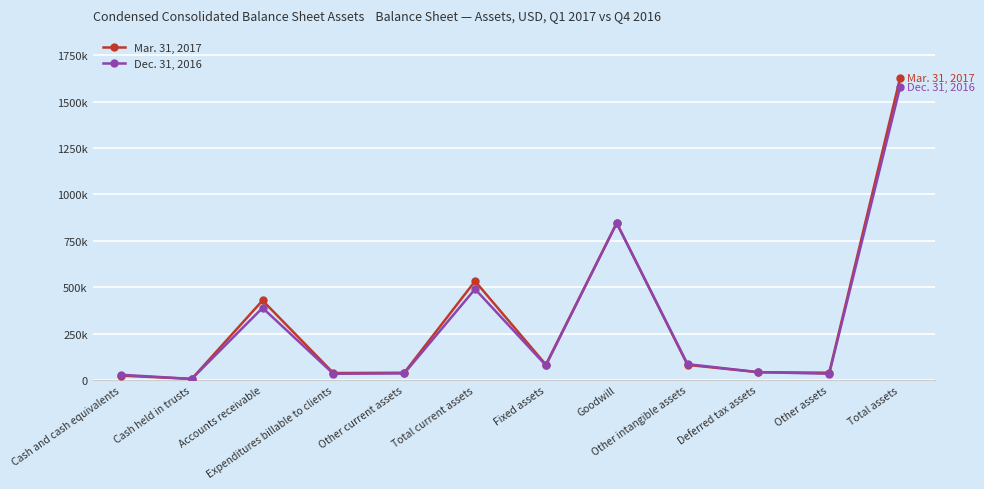

Between Other current assets and Other intangible assets, which series saw the biggest shift?

Dec. 31, 2016